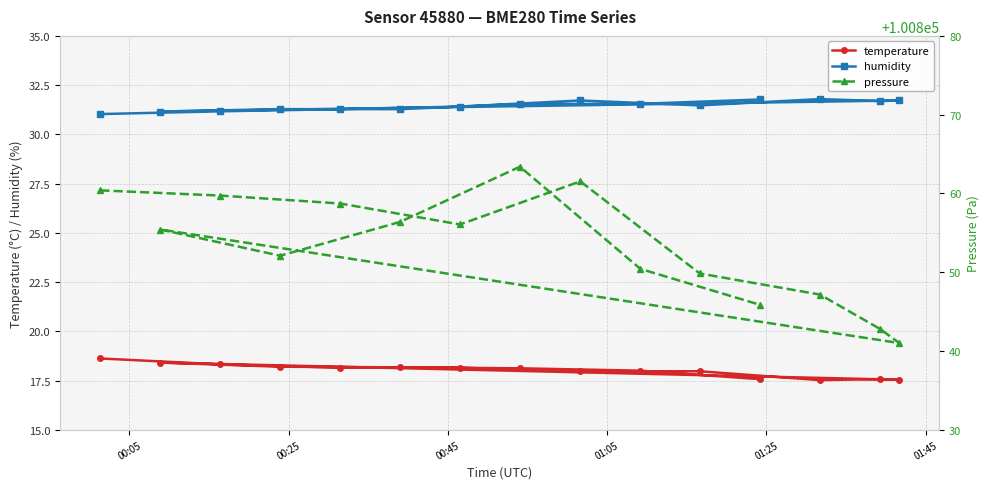

What is the difference between the second highest and minimum values in the pressure series?

20.5